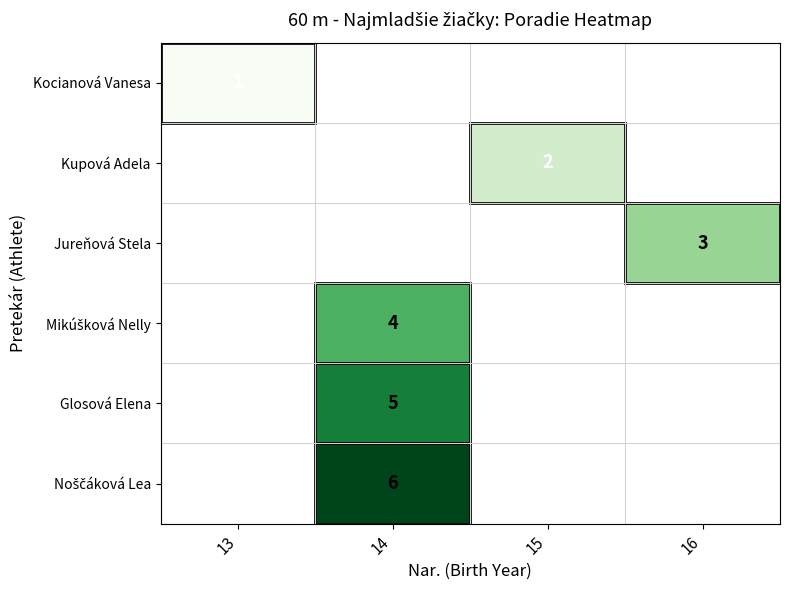

True or false: Kocianová Vanesa has a value of 1 at 13.

True